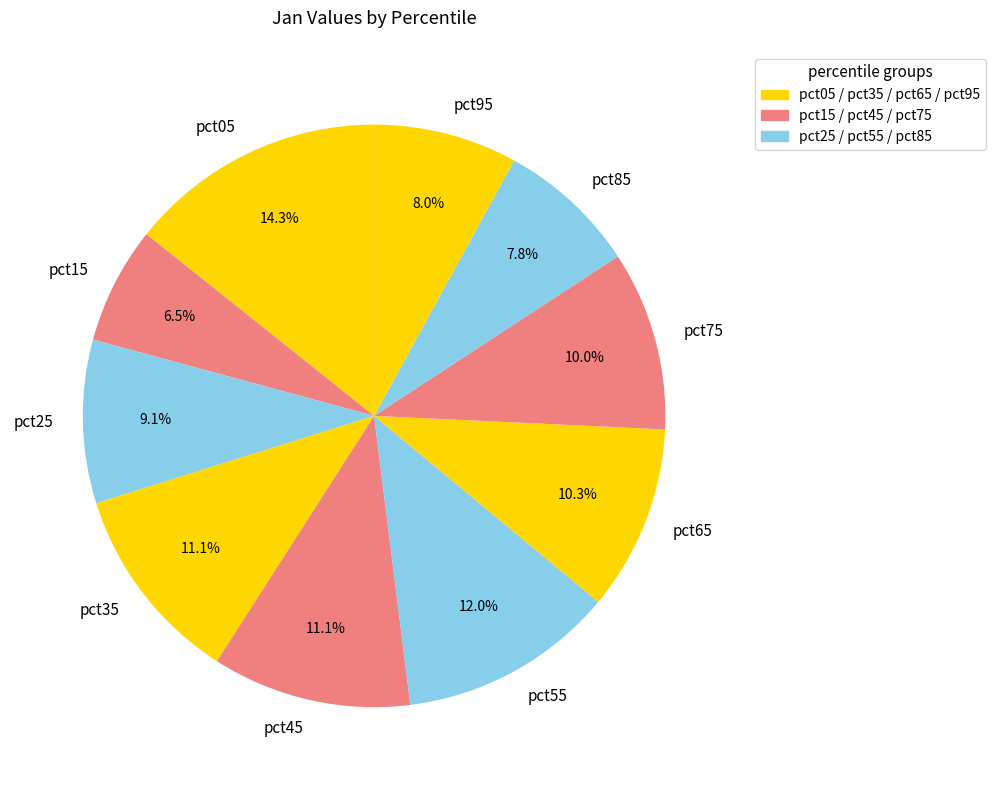

How many slices are in this pie chart?

10